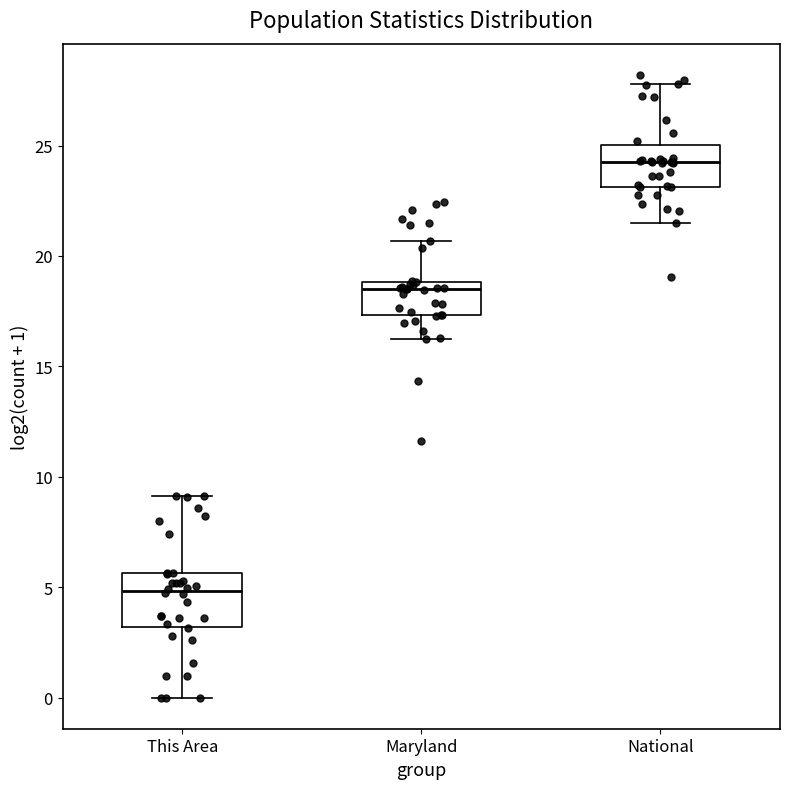

Reading left to right, read every box against the y-axis: the position of its median line, the range the box covers, and the ends of its whiskers. The values are not printed on the chart, so give them approximately, as read against the axis.

This Area: median 5.0, box 3.0 to 5.5, whiskers 0.0 to 9.0
Maryland: median 18.5, box 17.5 to 19.0, whiskers 16.0 to 20.5
National: median 24.5, box 23.0 to 25.0, whiskers 21.5 to 28.0